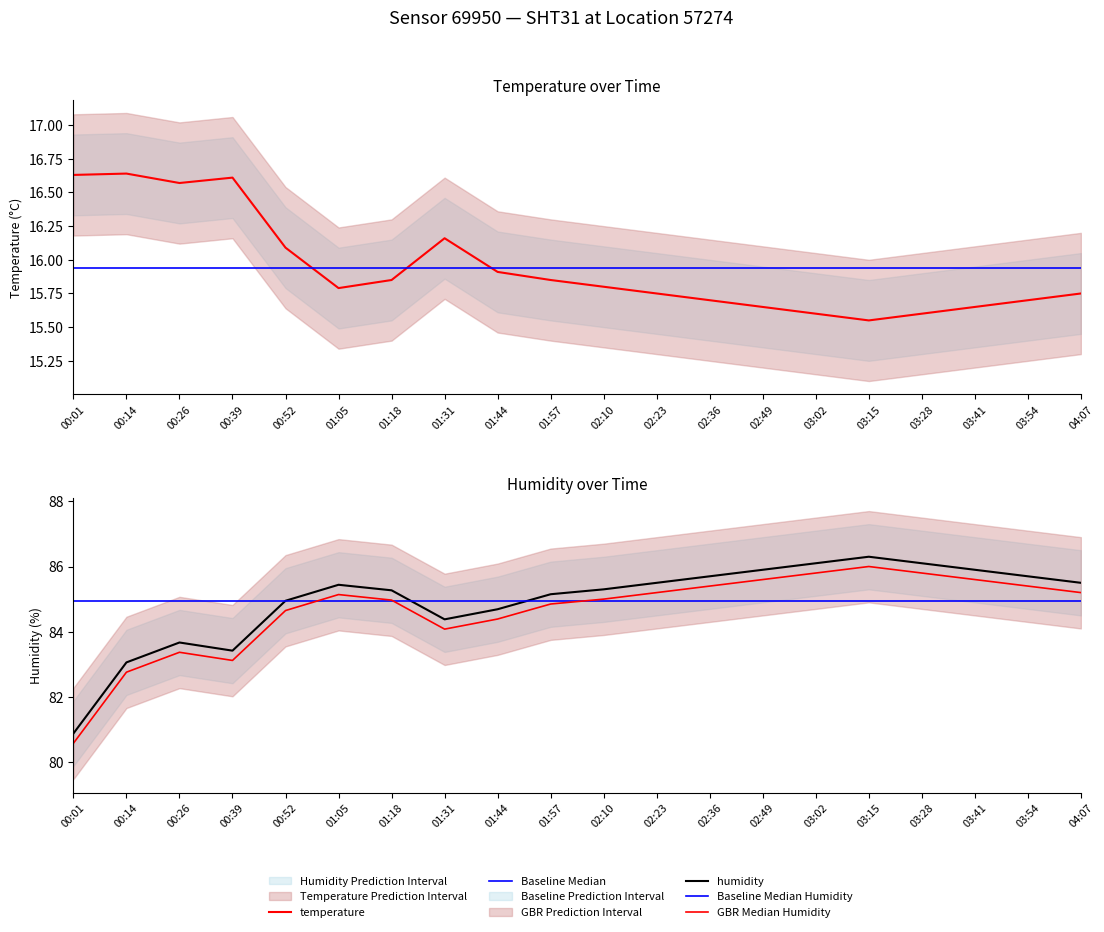

What is the label of the 10th point from the left?

01:57